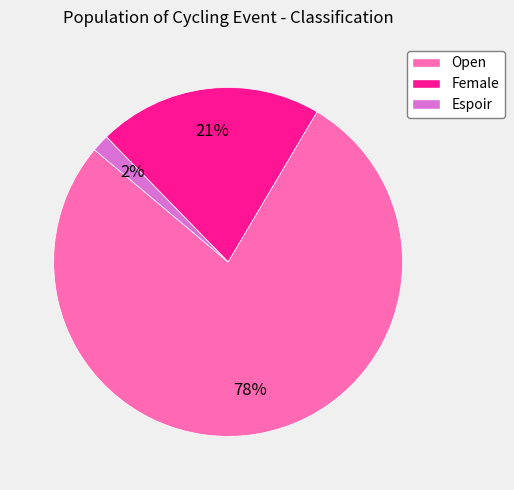

What is the smallest slice in the pie chart?

Espoir